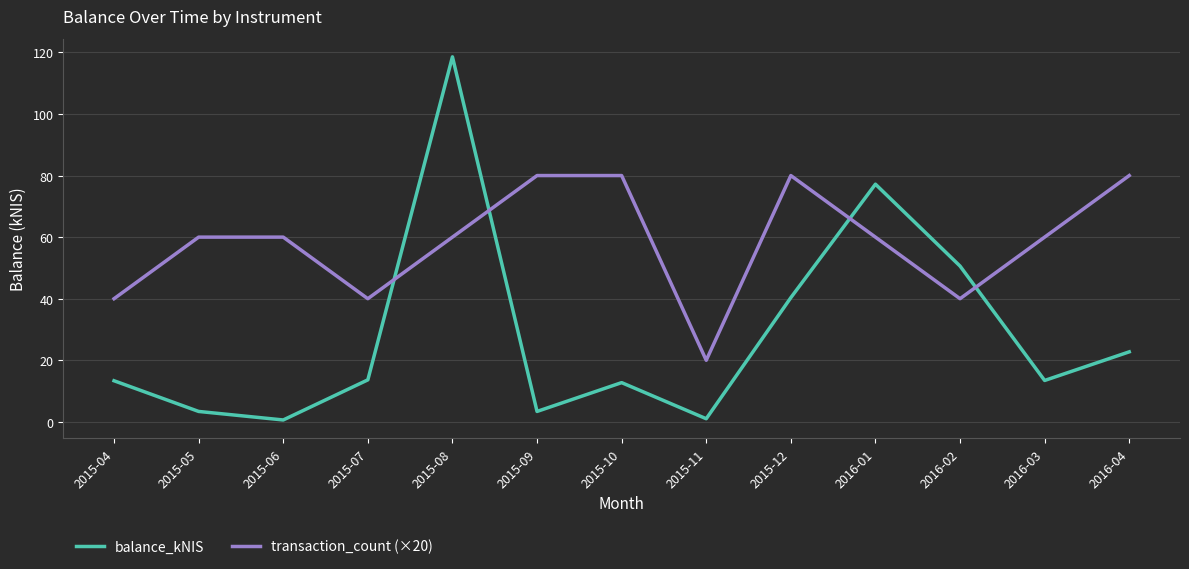

Which label corresponds to the largest value in the chart?

2015-08